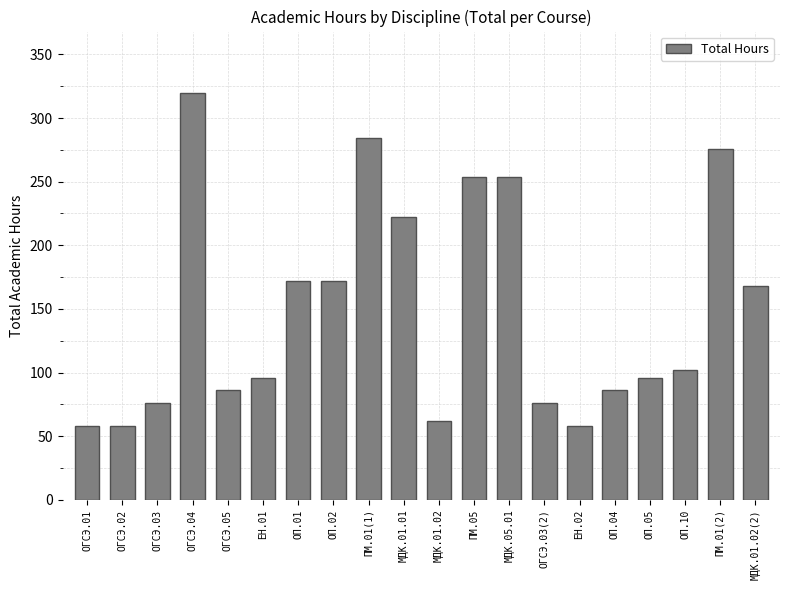

How many data points does each series have?

20